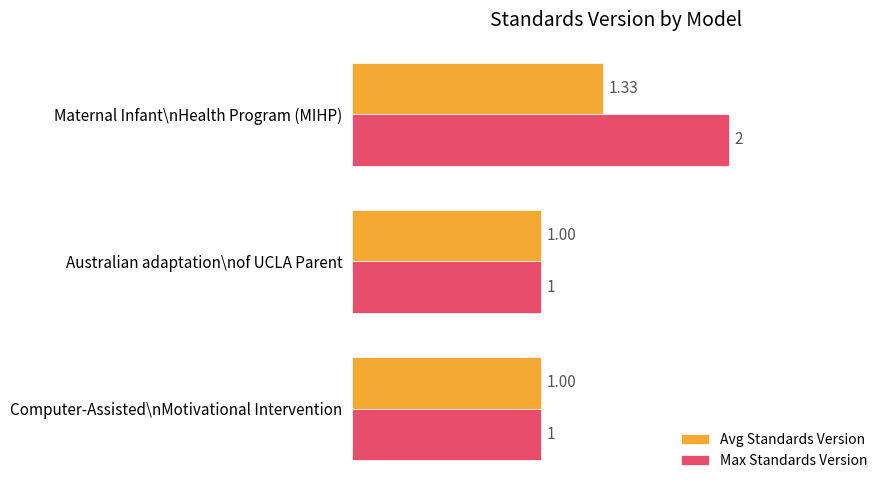

Which series has the largest total across all categories?

Max Standards Version